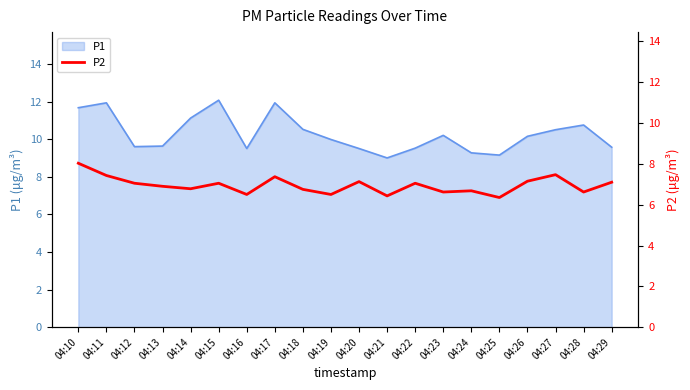

True or false: P1 has a value of 15.0 at 04:24.

False